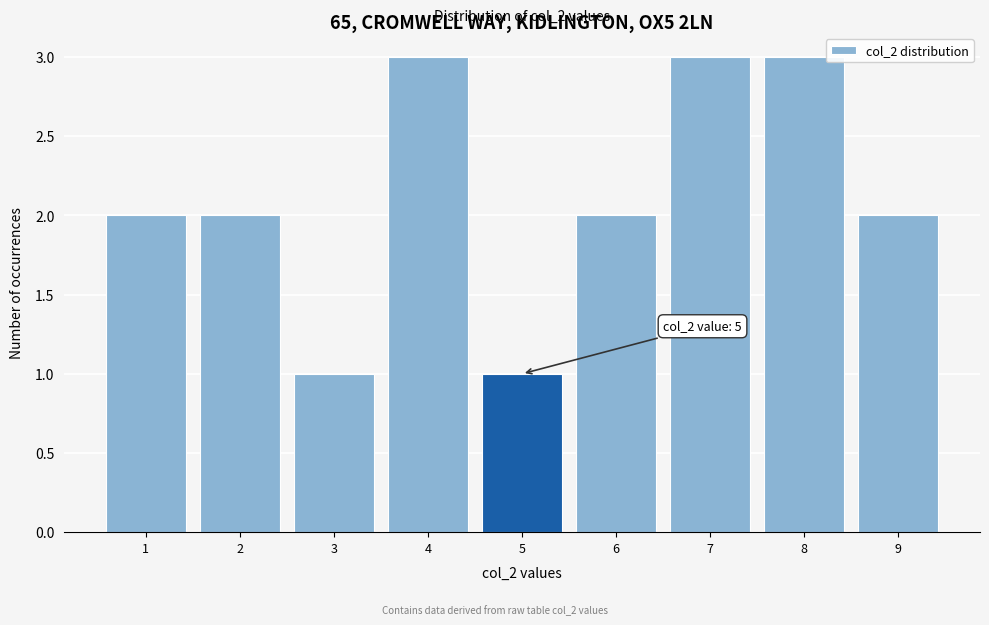

Reading left to right, what are all the values shown in this chart?

2	2	1	3	1	2	3	3	2